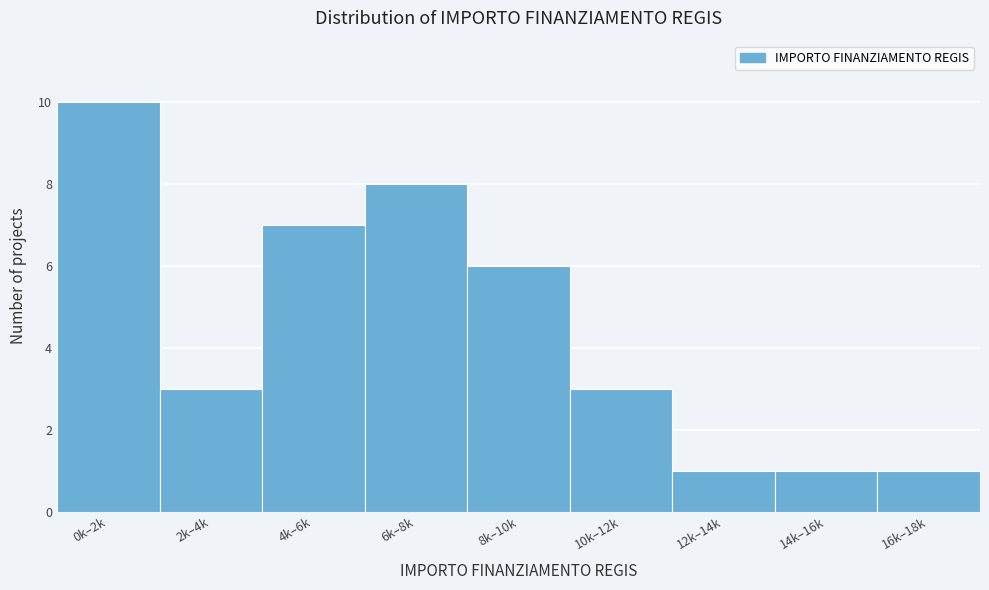

Reading right to left, what are all the values shown in this chart?

16k–18k=1	14k–16k=1	12k–14k=1	10k–12k=3	8k–10k=6	6k–8k=8	4k–6k=7	2k–4k=3	0k–2k=10